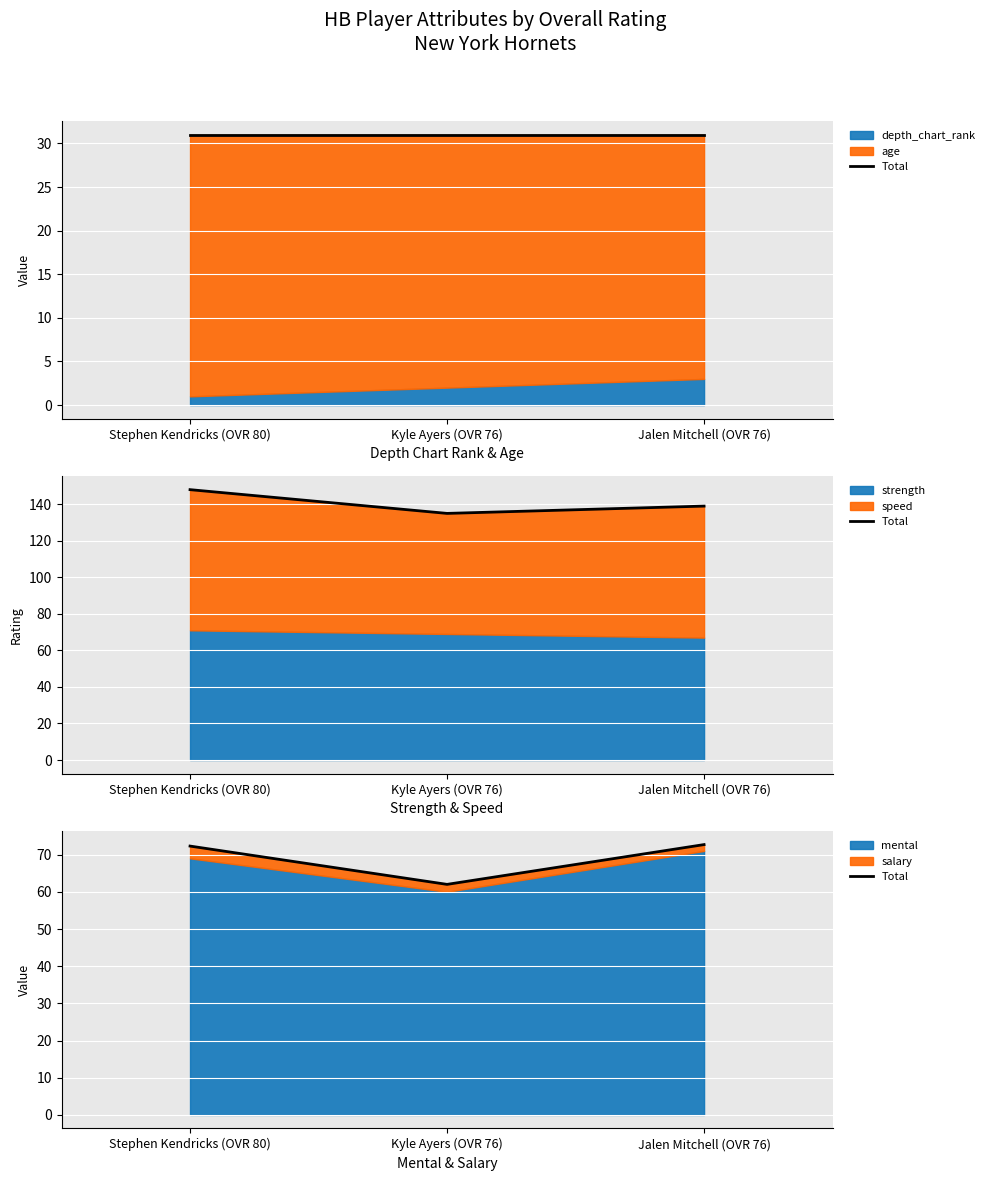

How many values are below 72?

1